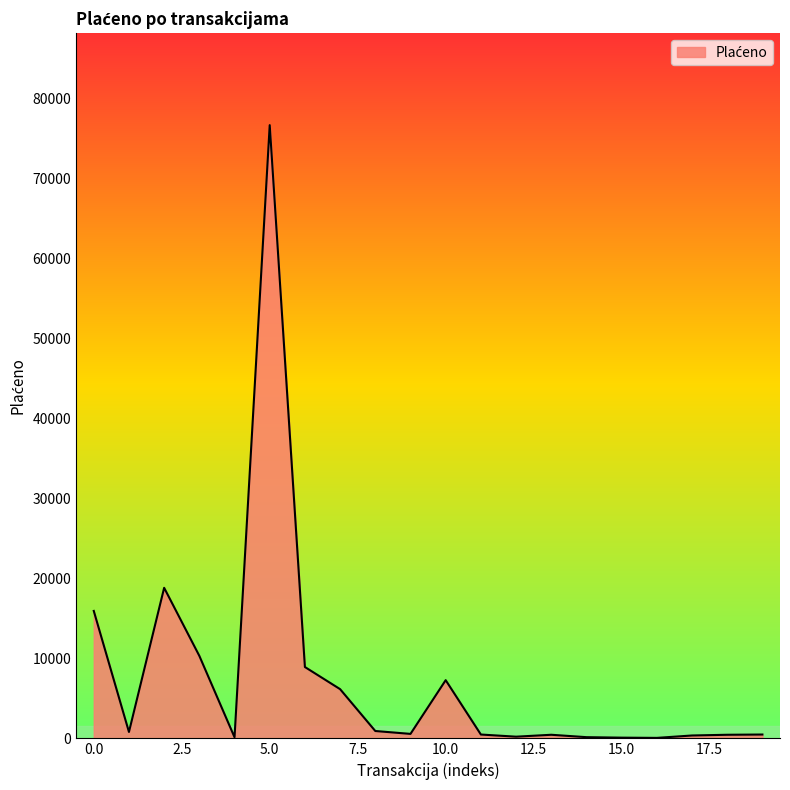

What is the difference between the maximum and minimum values?

76655.0